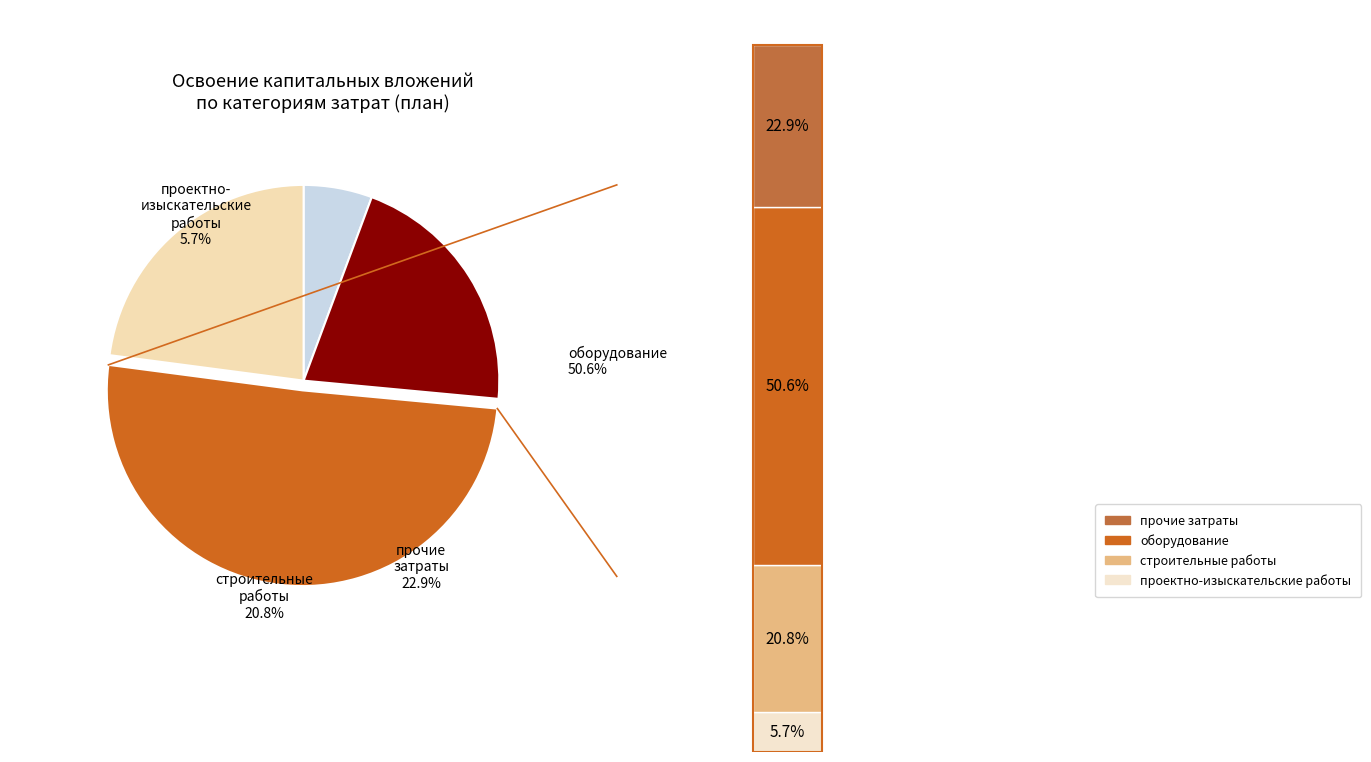

True or false: проектно-изыскательские работы accounts for 12% of the total.

False